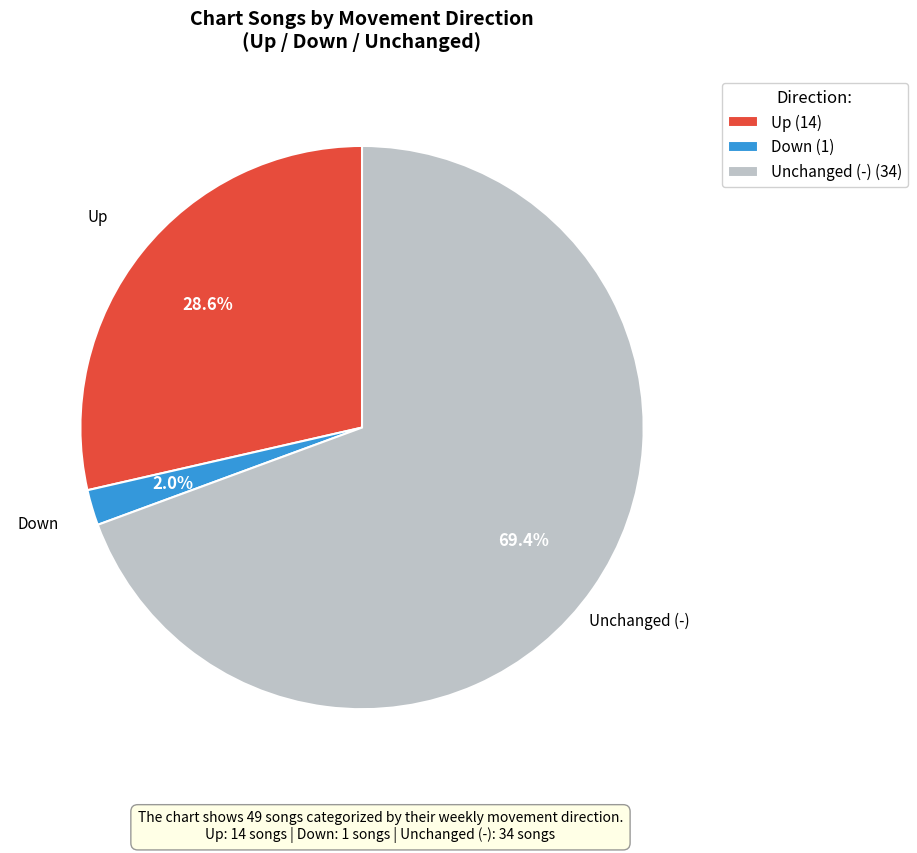

Which slice is the smallest?

Down (1)